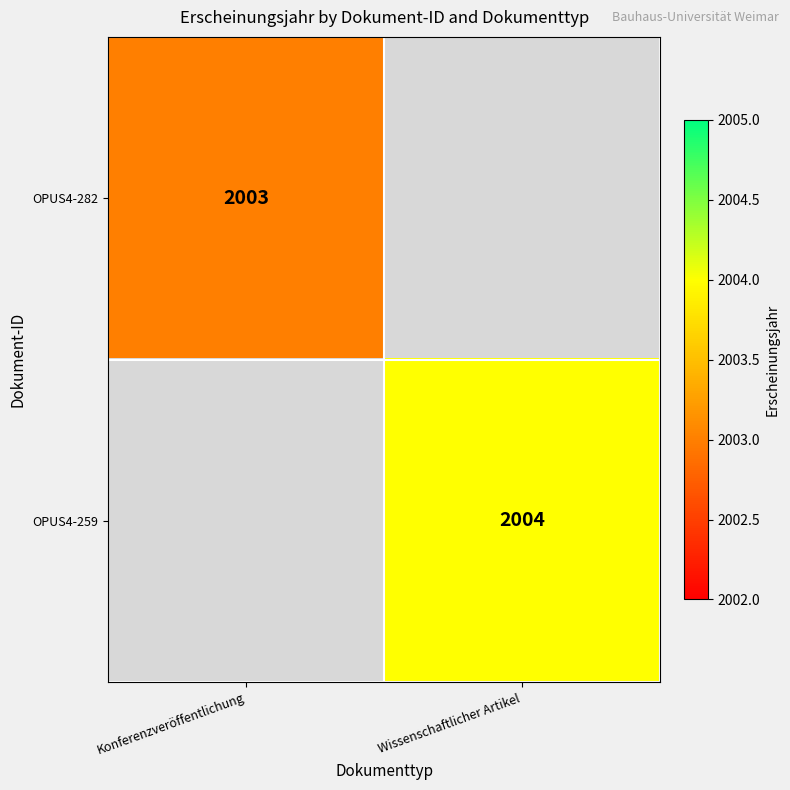

The OPUS4-259 series shows 1376 at Wissenschaftlicher Artikel. True or false?

False